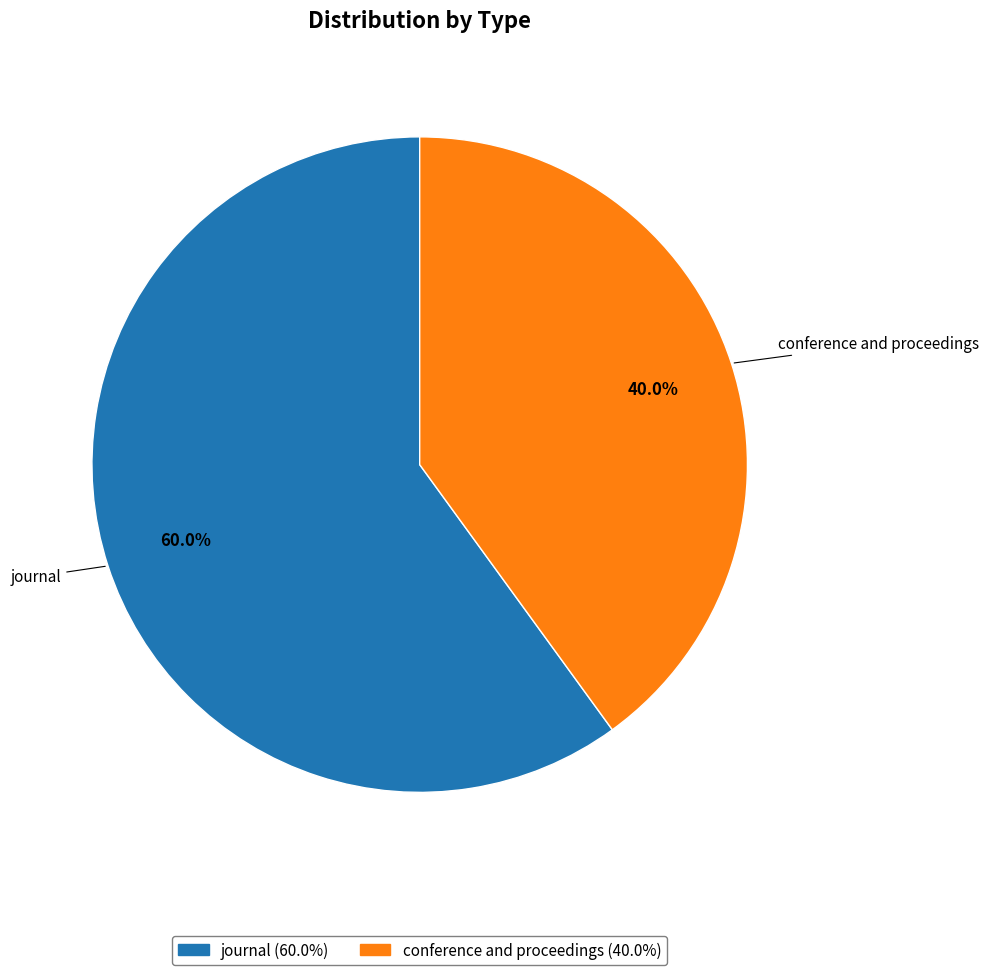

Which category has the smallest portion of the pie?

conference and proceedings